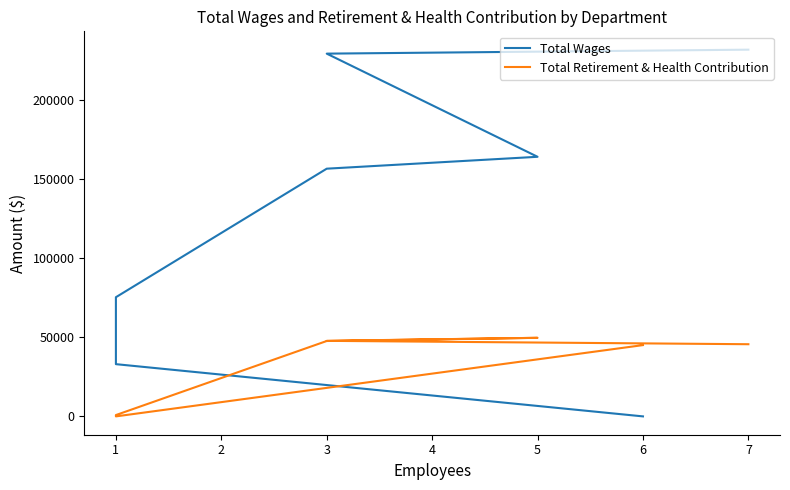

What is the difference between the highest and lowest values at 1?

74578